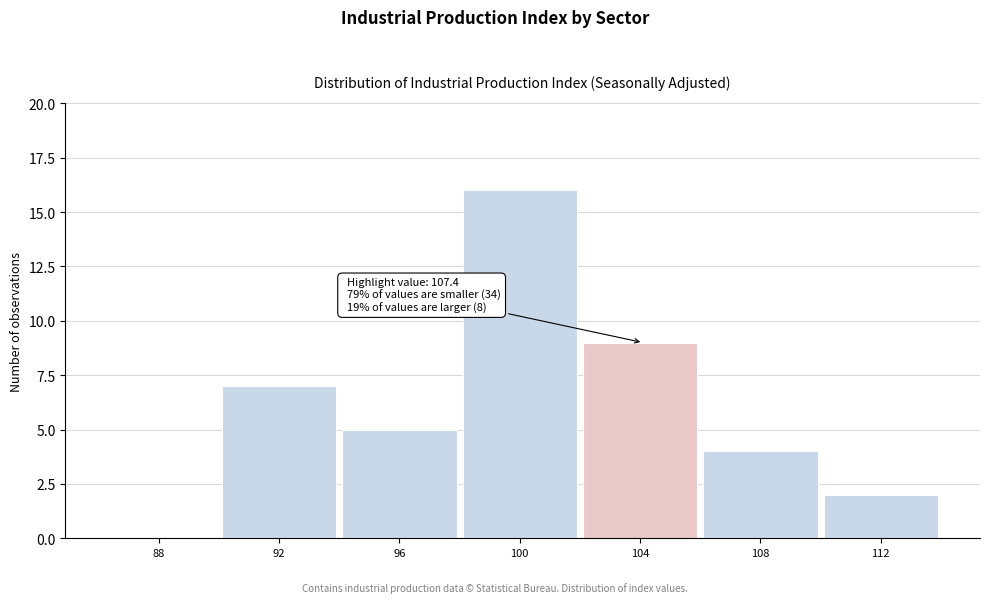

Reading right to left, transcribe all the data shown in this chart.

112=2	108=4	104=9	100=16	96=5	92=7	88=0